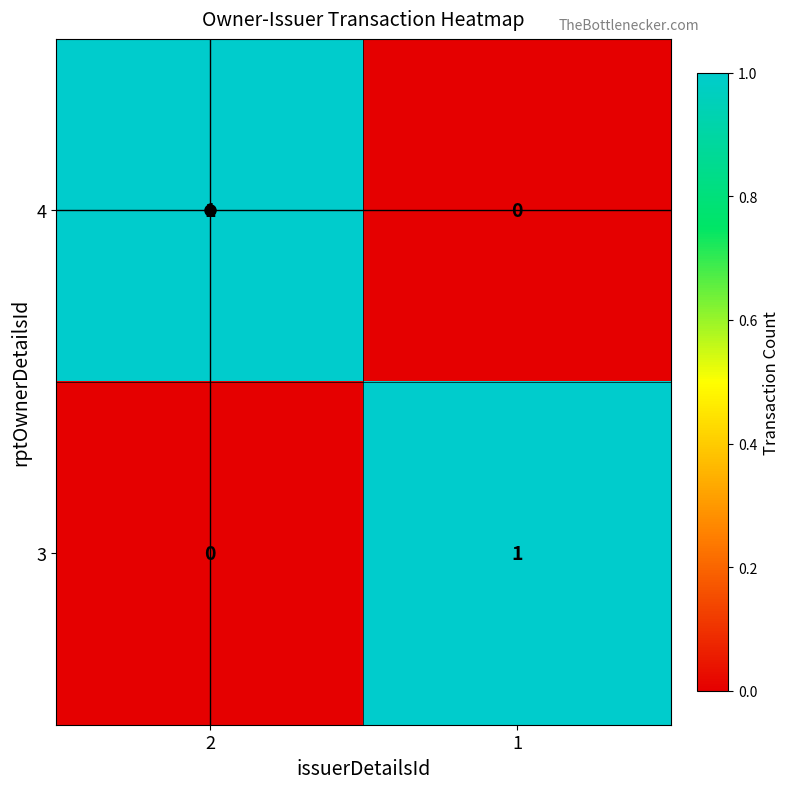

True or false: 4 has a value of 1 at 2.

True